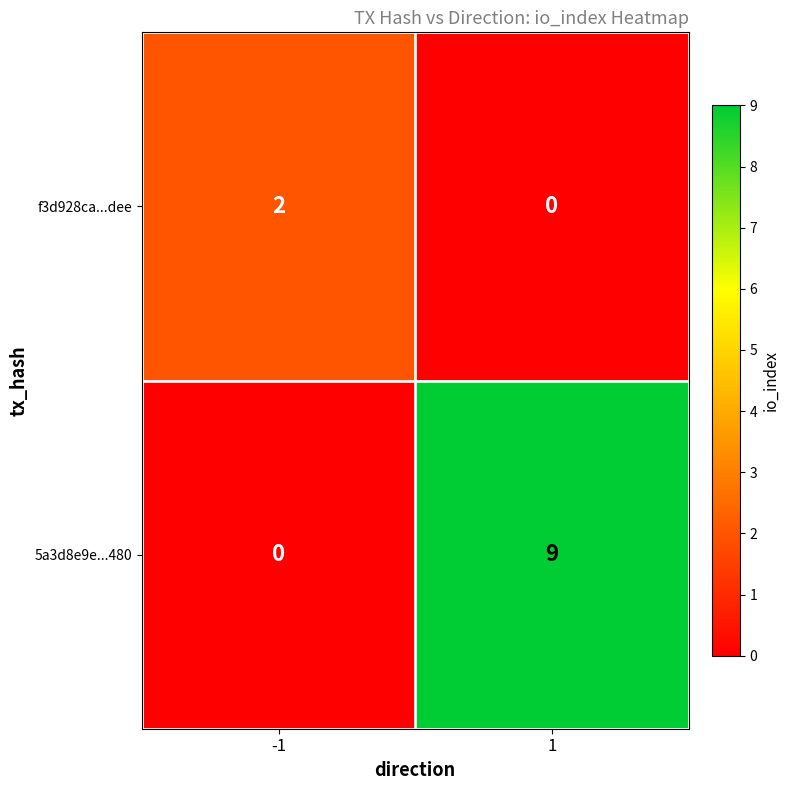

At how many categories does at least one series exceed 3?

1